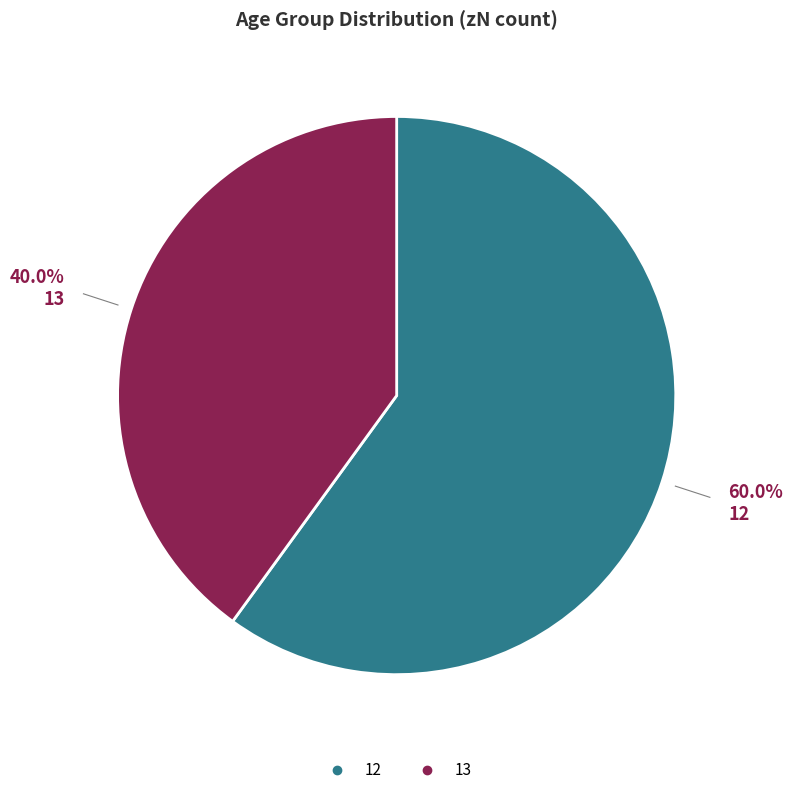

To the nearest percent, what is the average slice percentage?

50%